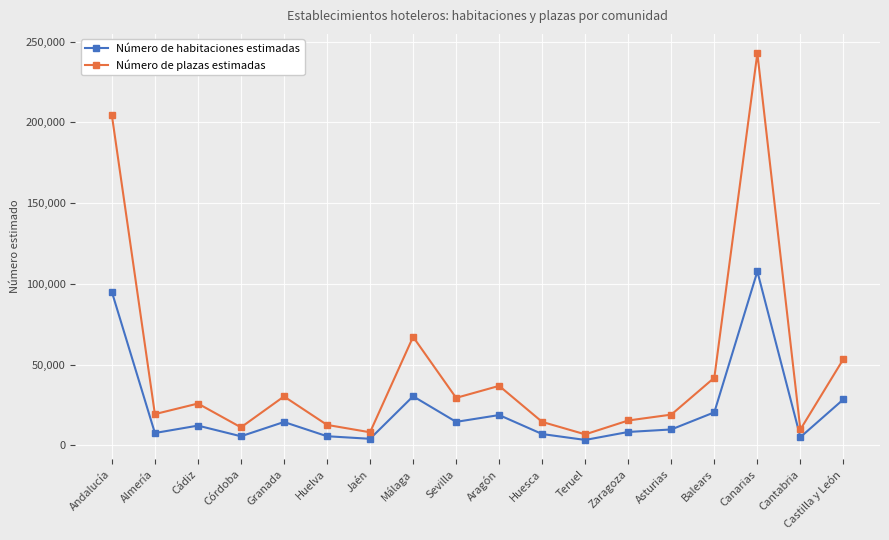

What are all the series names shown in the legend?

Número de habitaciones estimadas, Número de plazas estimadas